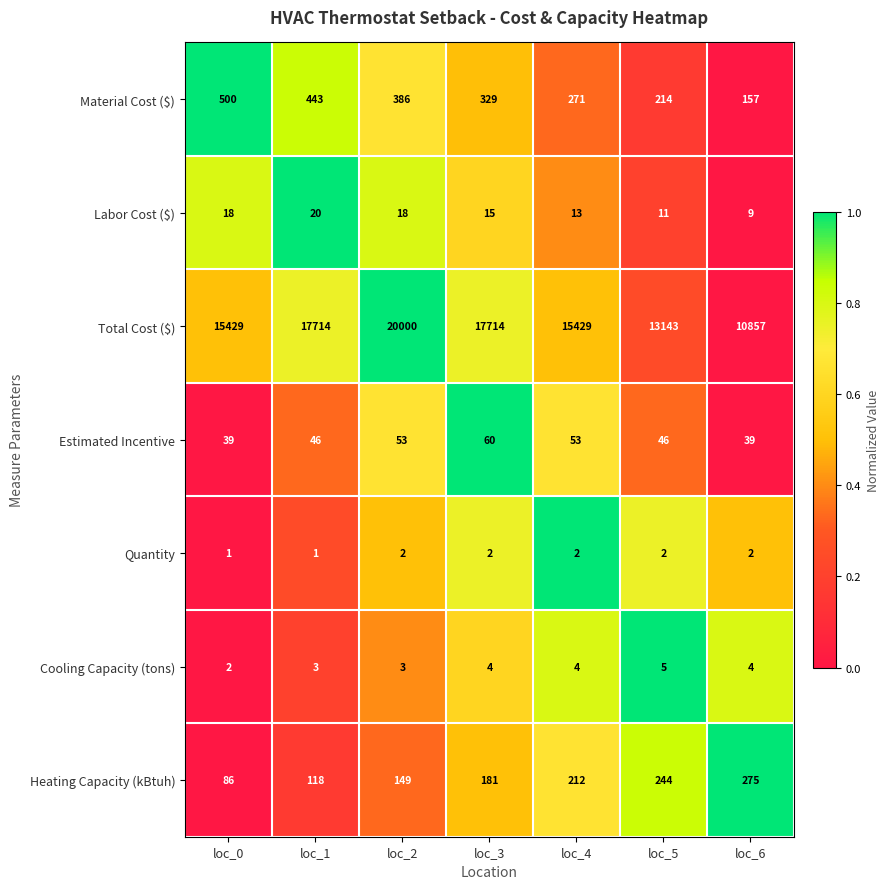

Is the value of Estimated Incentive at loc_1 greater than the value of Labor Cost ($) at loc_5?

Yes